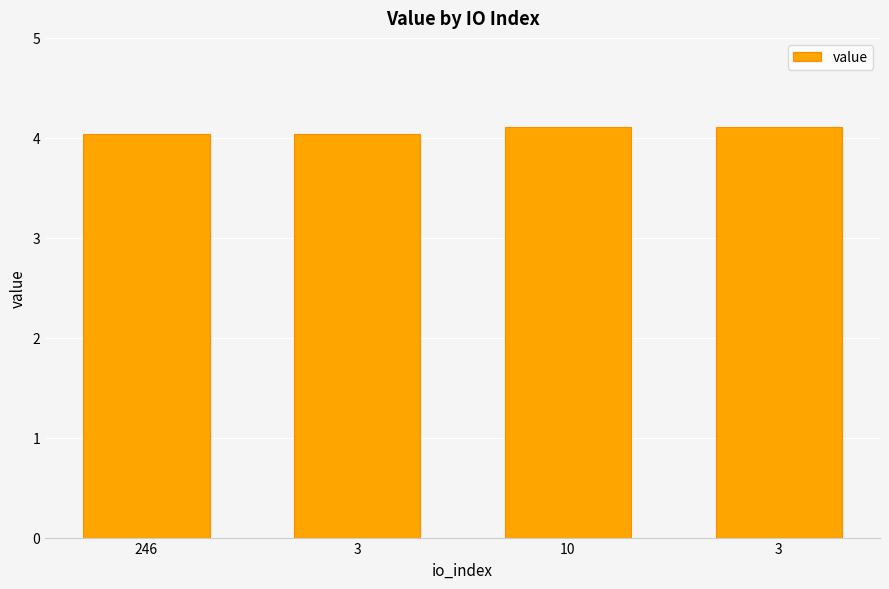

How many bars are there in total?

4